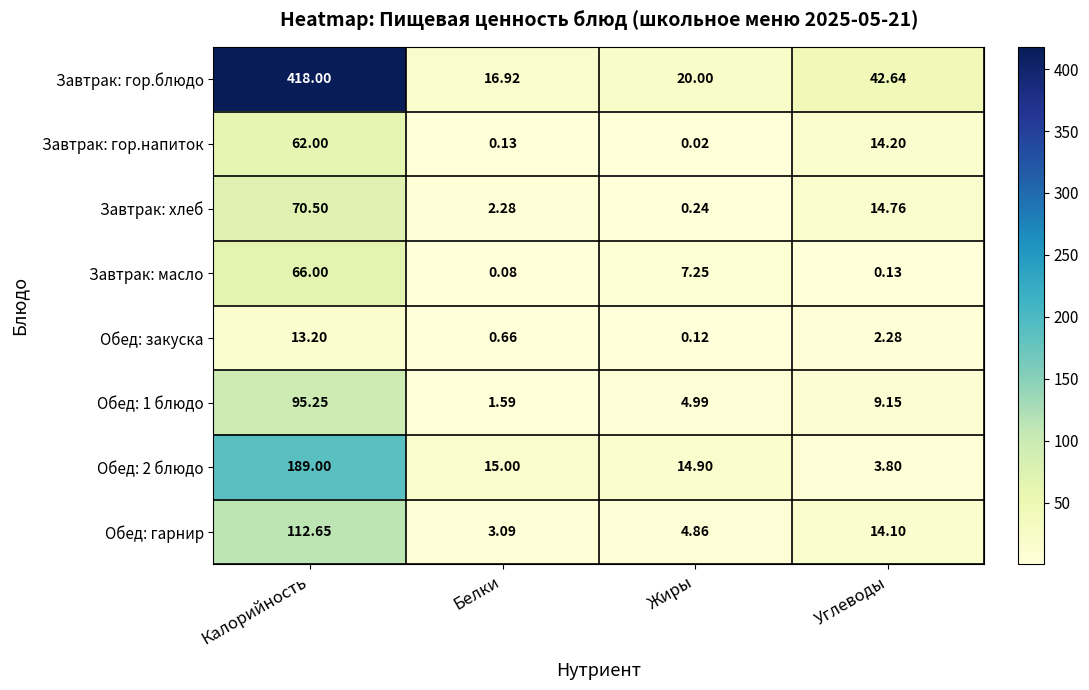

At which label does Завтрак: хлеб first exceed 14?

Калорийность